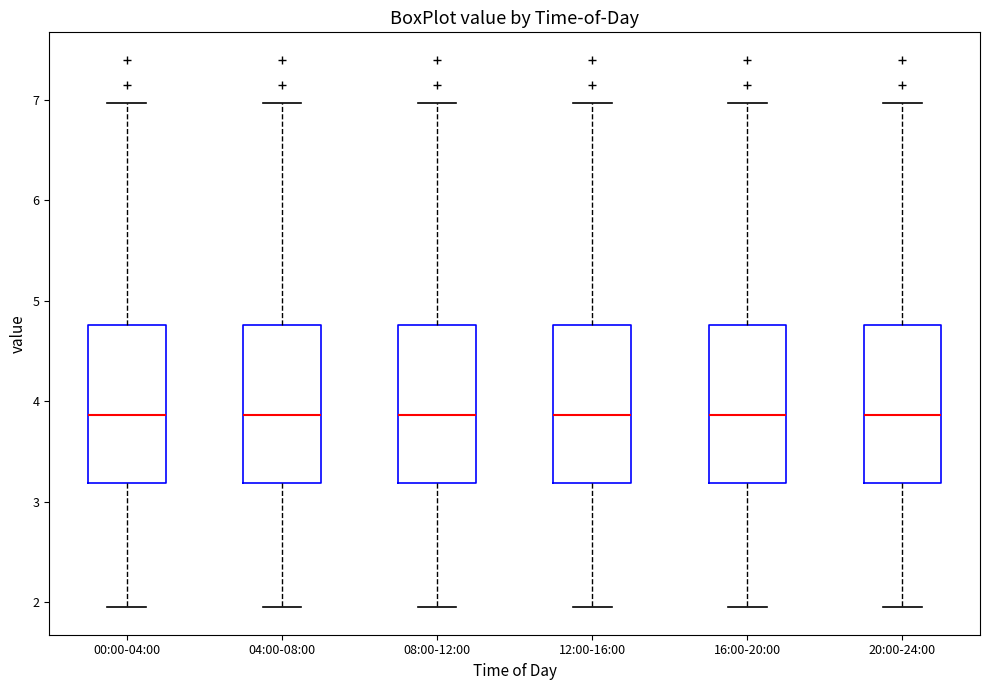

Reading left to right, transcribe this box plot: for each box, give where its median line is, the range the box spans, and where its two whiskers end, as read against the y-axis. The values are not printed on the chart, so give them approximately, as read against the axis.

00:00-04:00: median 3.9, box 3.2 to 4.8, whiskers 2.0 to 7.0
04:00-08:00: median 3.9, box 3.2 to 4.8, whiskers 2.0 to 7.0
08:00-12:00: median 3.9, box 3.2 to 4.8, whiskers 2.0 to 7.0
12:00-16:00: median 3.9, box 3.2 to 4.8, whiskers 2.0 to 7.0
16:00-20:00: median 3.9, box 3.2 to 4.8, whiskers 2.0 to 7.0
20:00-24:00: median 3.9, box 3.2 to 4.8, whiskers 2.0 to 7.0